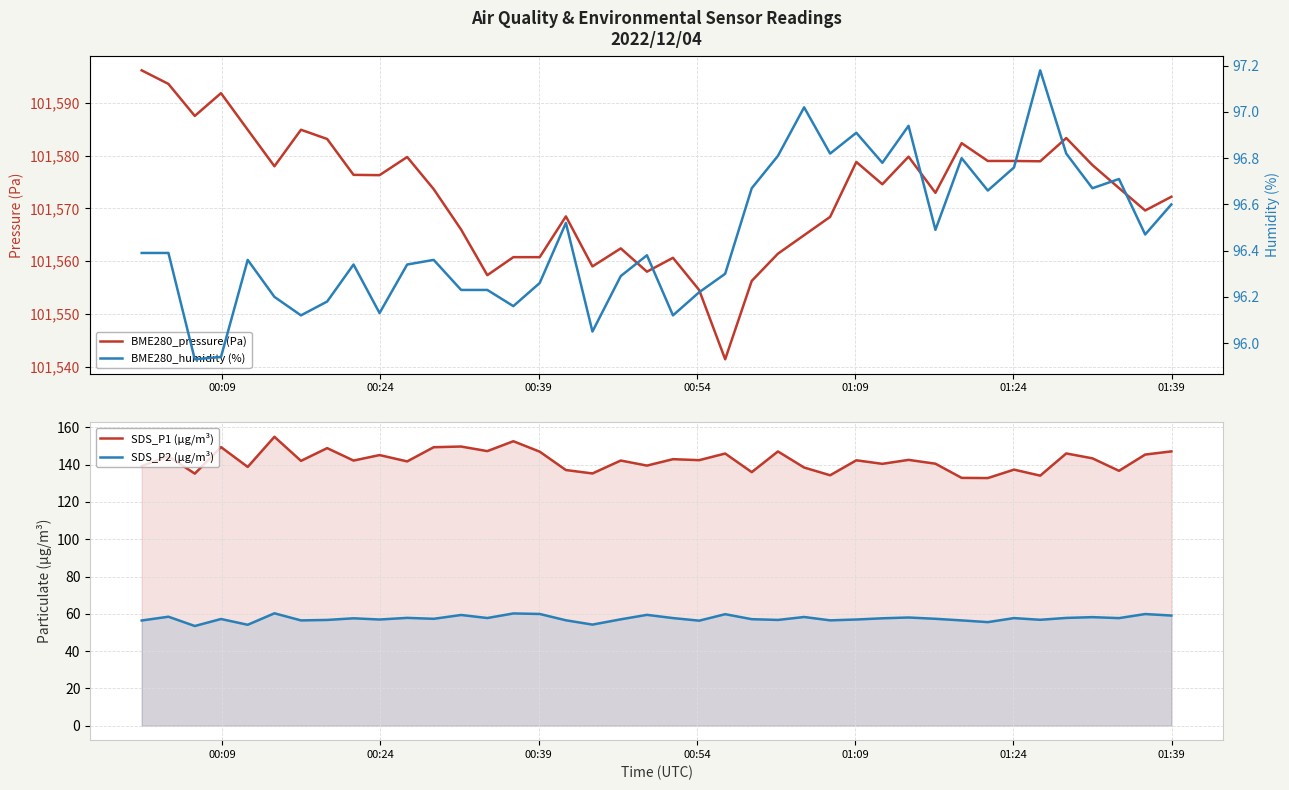

True or false: SDS_P1 (µg/m³) and SDS_P2 (µg/m³) intersect in this chart.

False